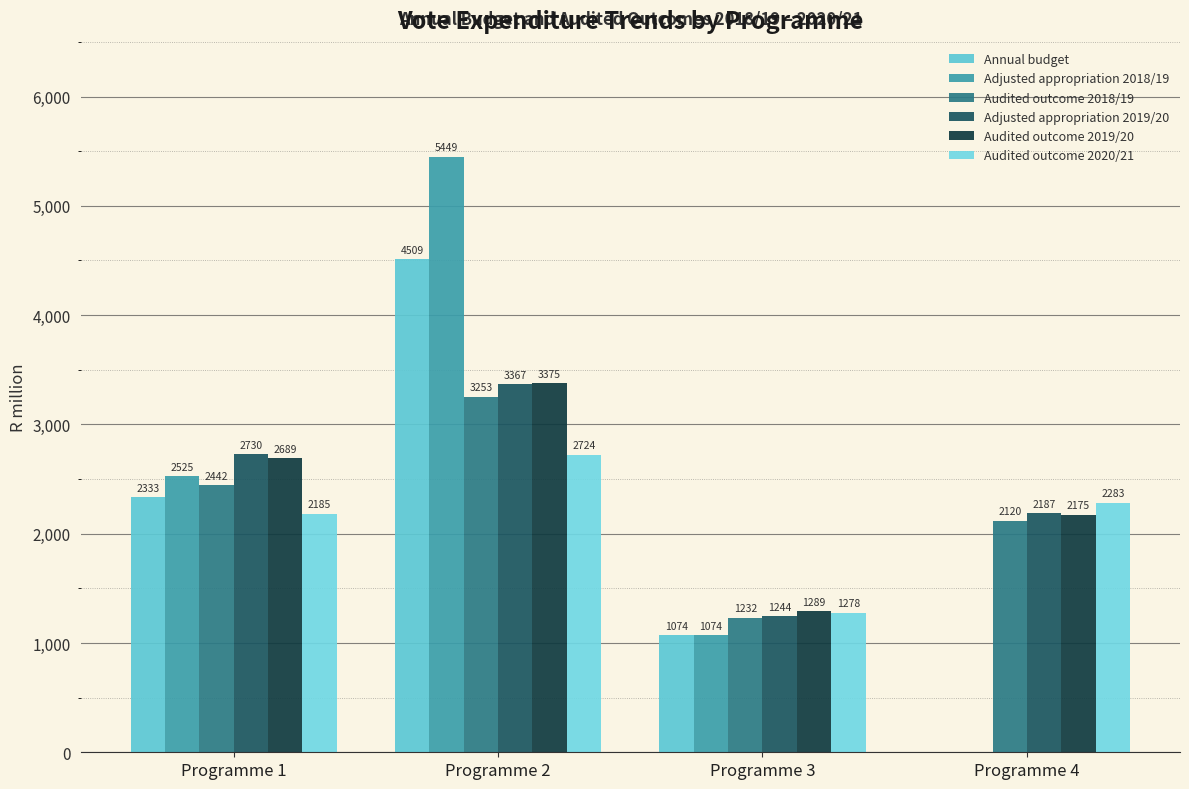

Rank the categories by Audited outcome 2020/21 value from highest to lowest.

Programme 2, Programme 4, Programme 1, Programme 3